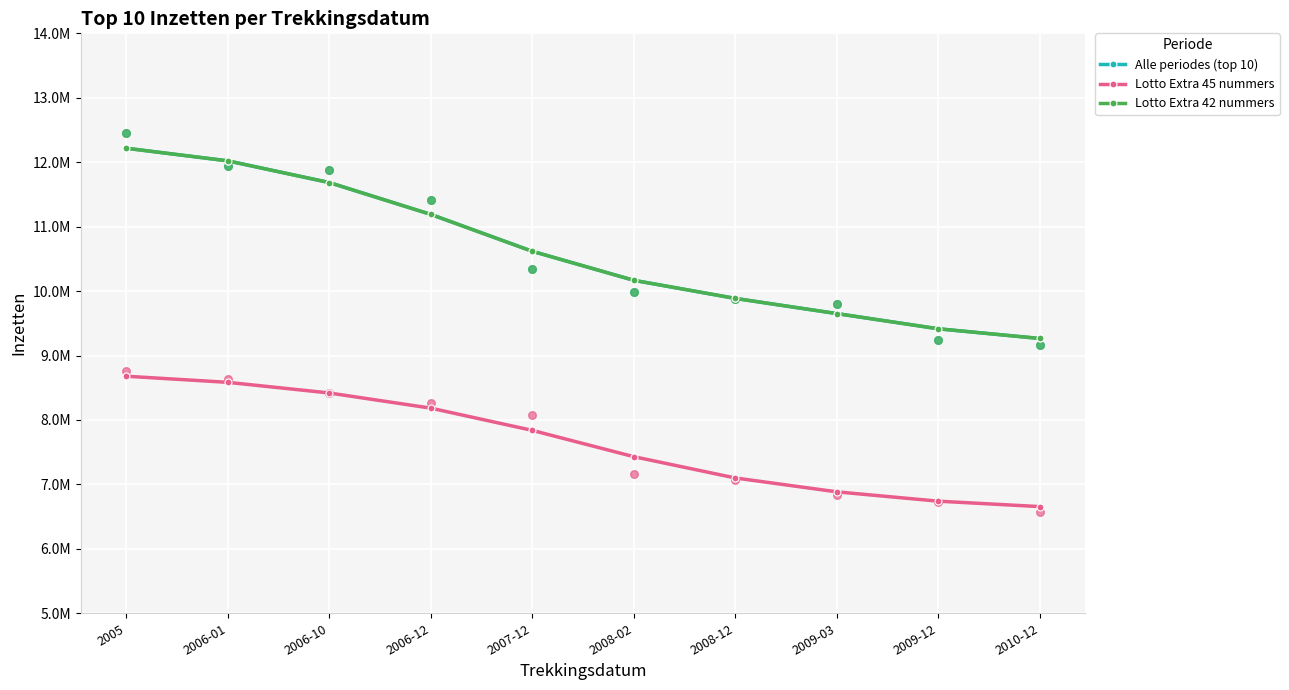

At how many categories does at least one series exceed 10441301?

5